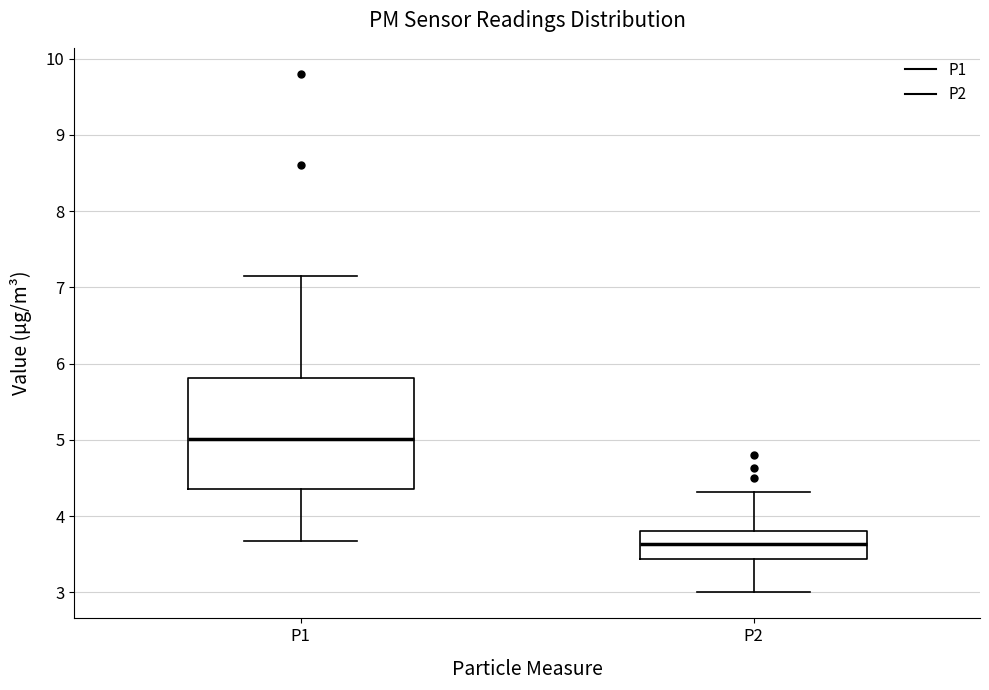

Reading left to right, transcribe this box plot: for each box, give where its median line is, the range the box spans, and where its two whiskers end, as read against the y-axis. The values are not printed on the chart, so give them approximately, as read against the axis.

P1: median 5.0, box 4.4 to 5.8, whiskers 3.7 to 7.2
P2: median 3.6, box 3.4 to 3.8, whiskers 3.0 to 4.3